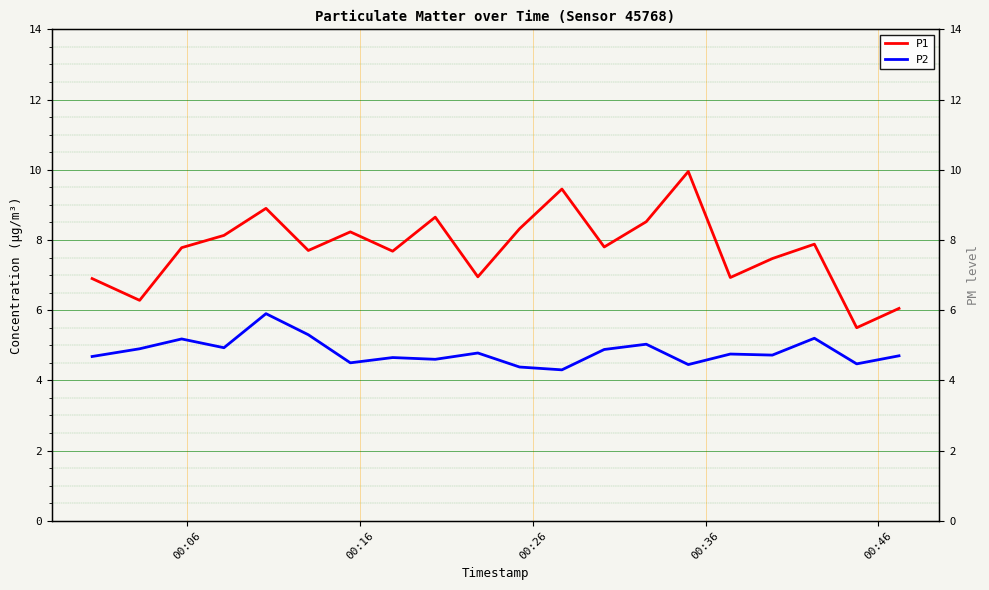

What is the value of the P2 point at the 1st from the left?

4.7